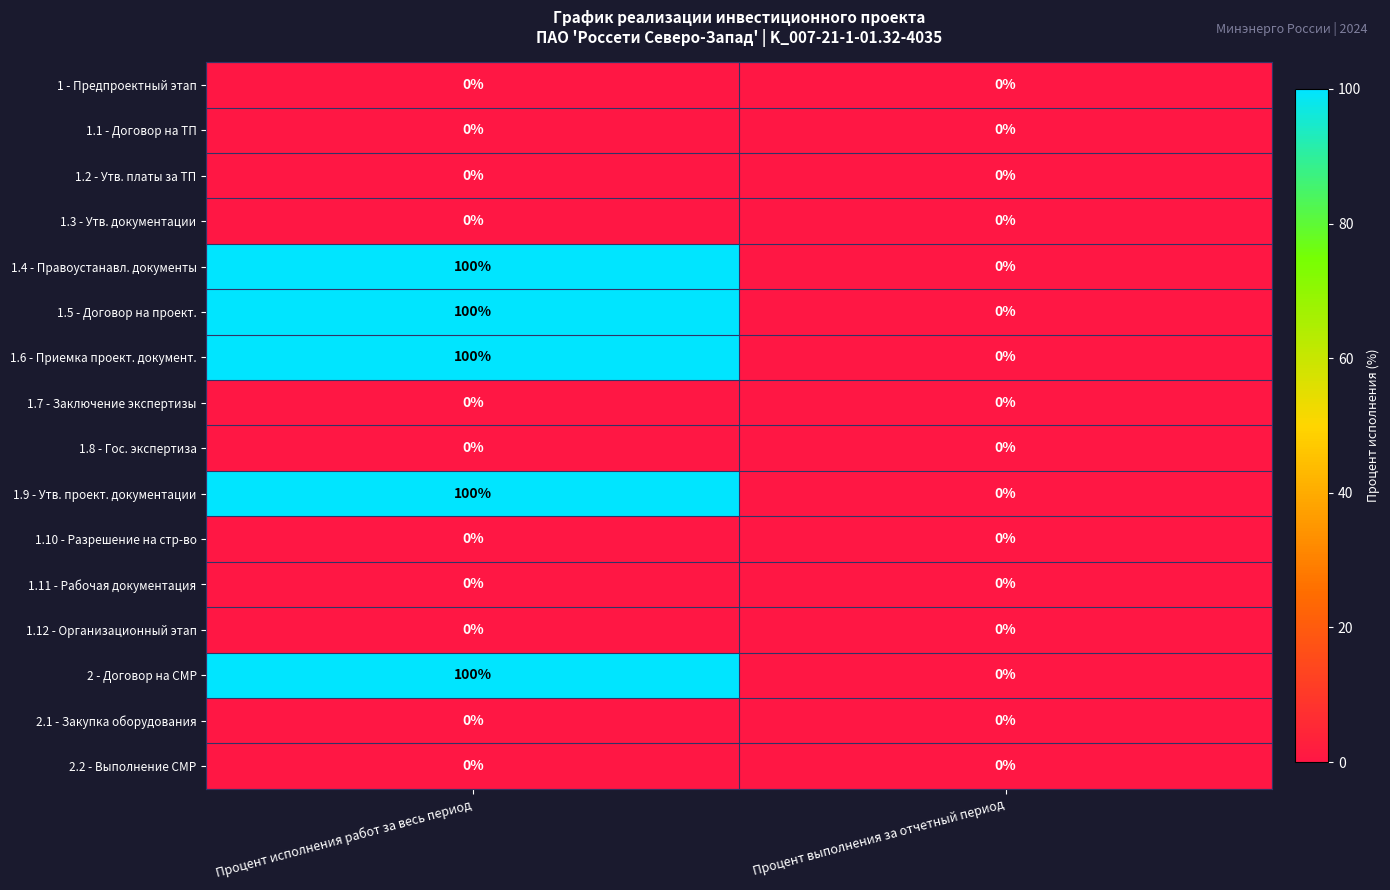

What is the difference between the highest and lowest values at Процент исполнения работ за весь период?

100